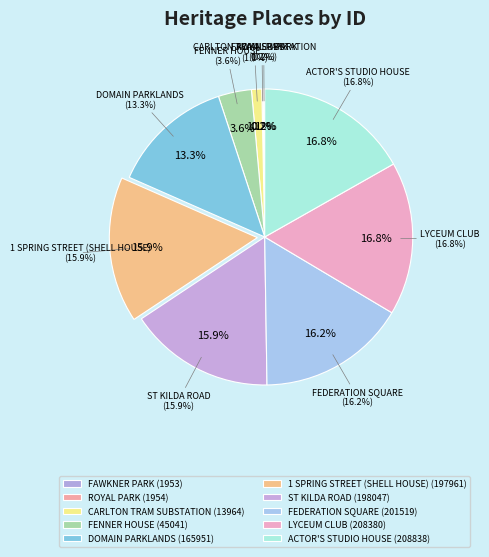

Is it true that CARLTON TRAM SUBSTATION is 1% of the pie?

True